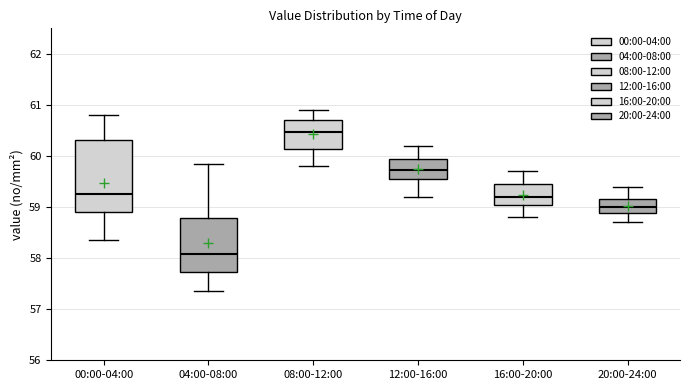

Which box is the tallest, from its lower edge to its upper edge?

00:00-04:00